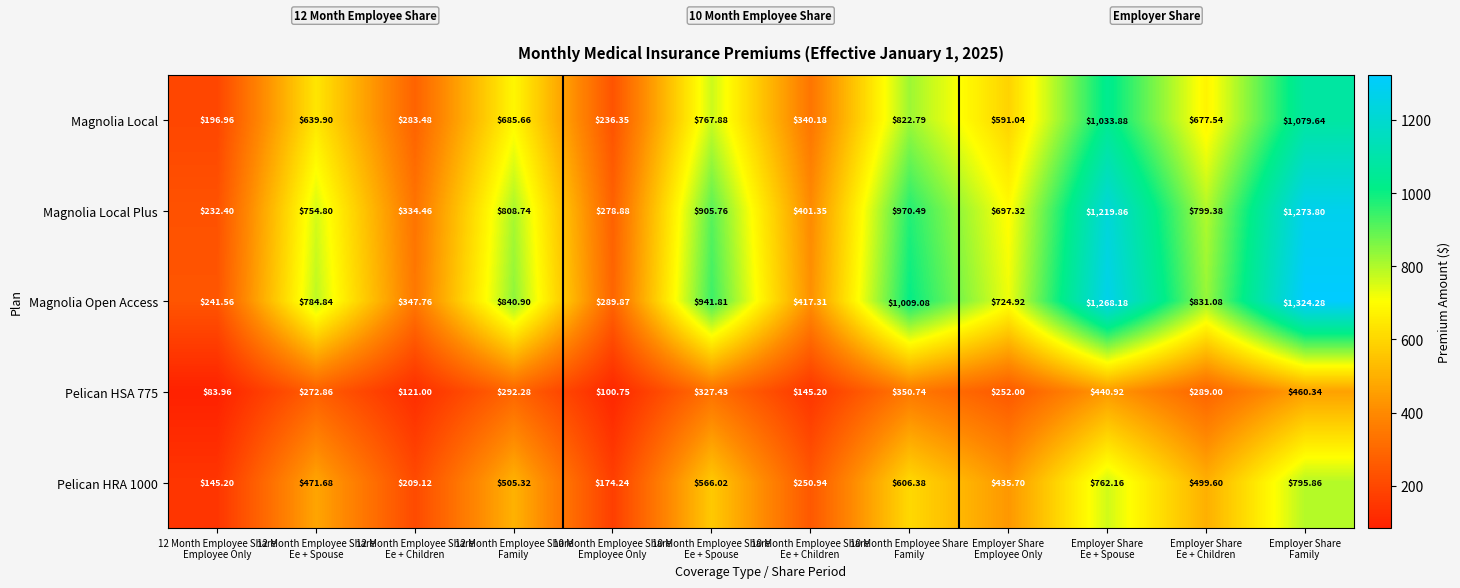

Which series has the widest spread of values?

Magnolia Open Access